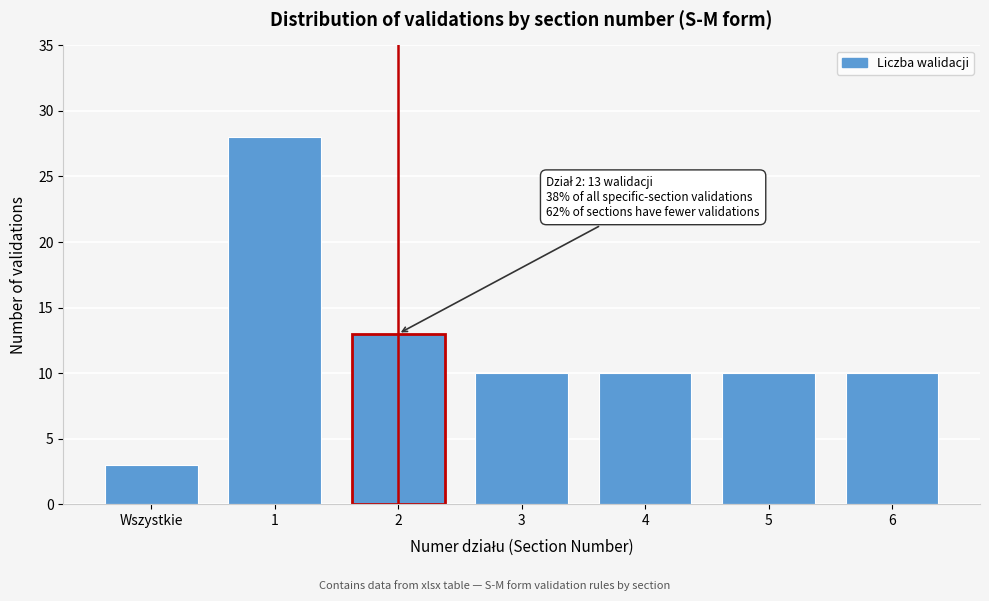

Reading left to right, list all the values displayed in this chart.

3	28	13	10	10	10	10